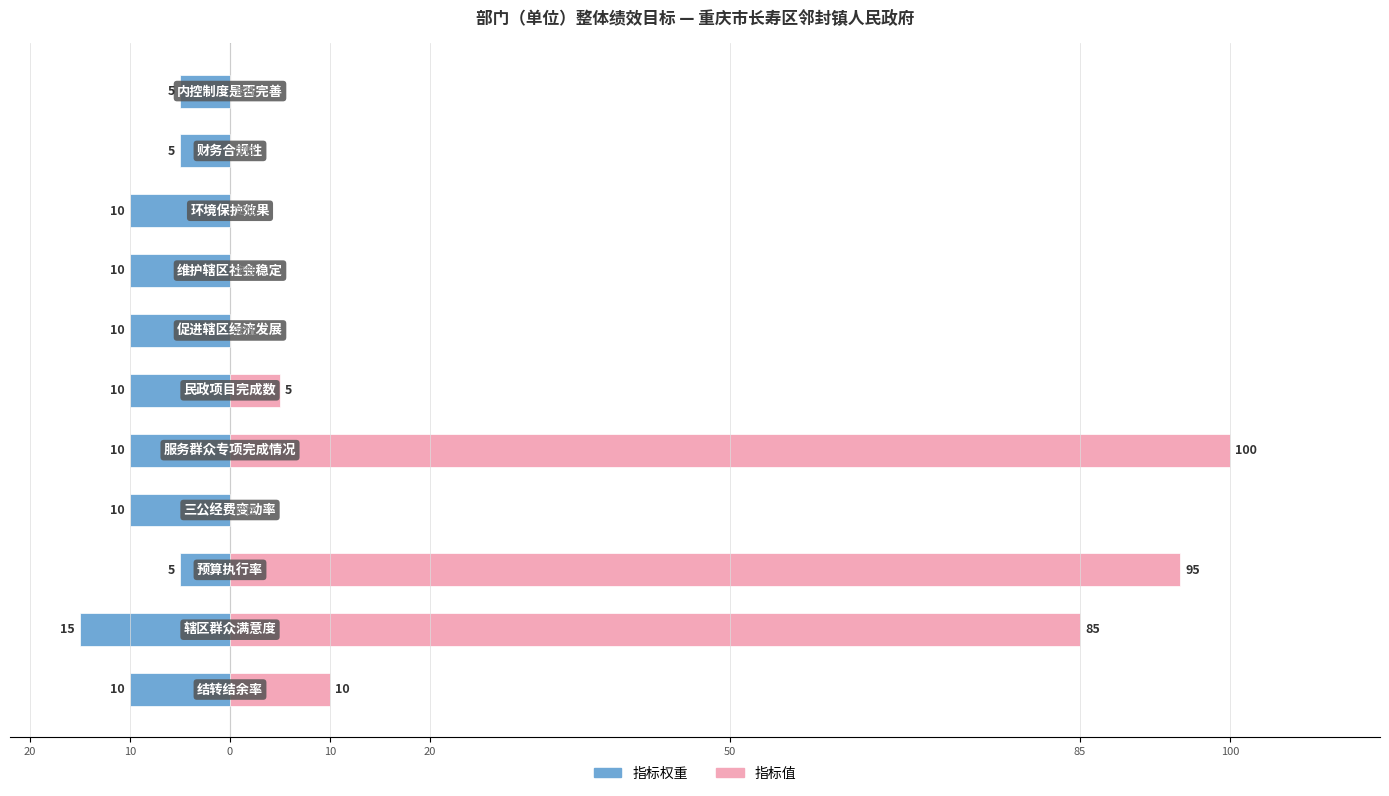

Between 10 and 20, which is larger?

20